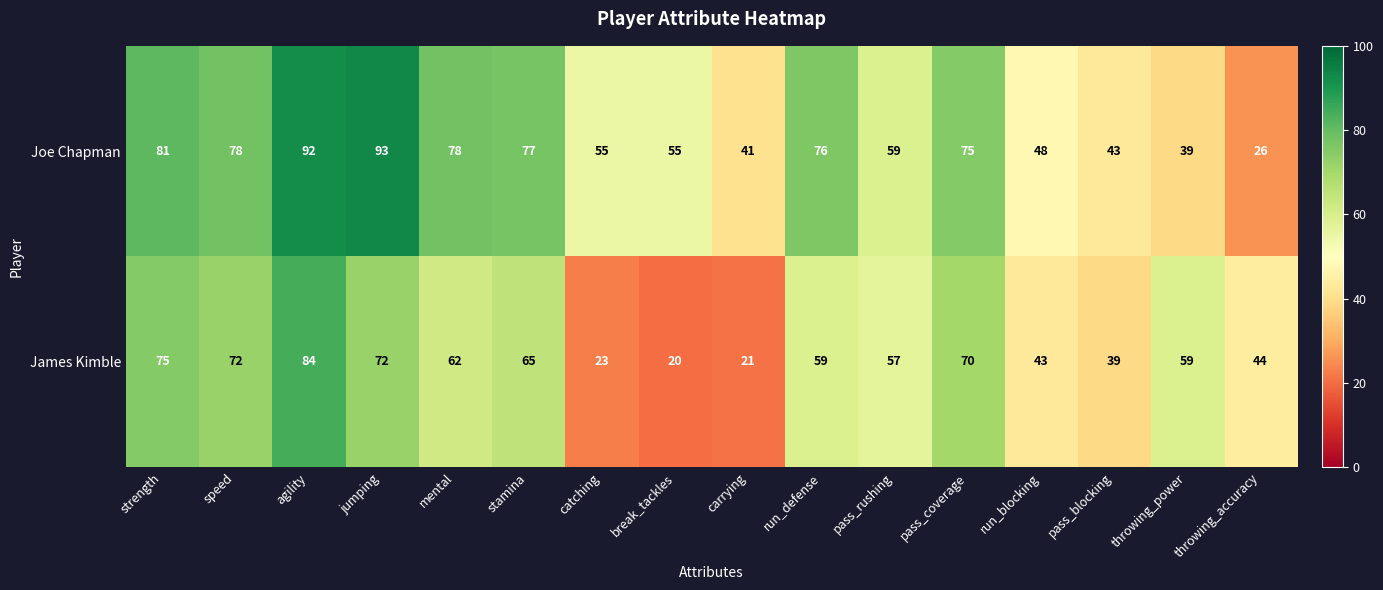

Rank the series by their maximum value, from highest to lowest.

Joe Chapman, James Kimble